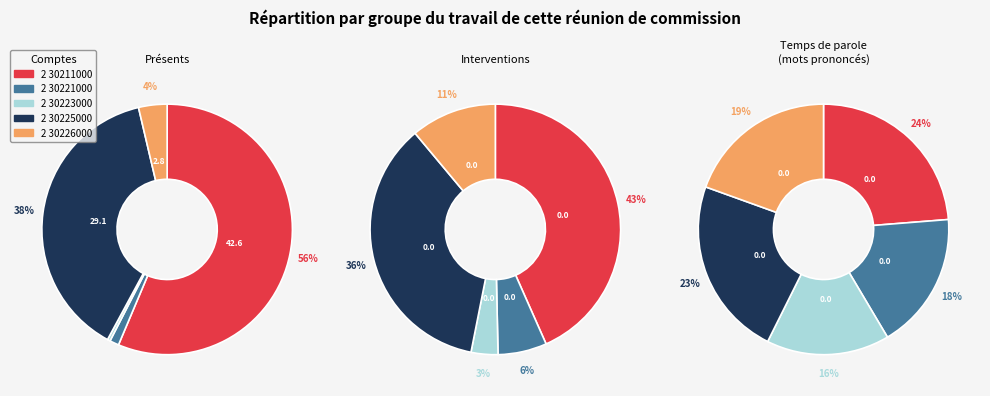

Which category has the biggest portion of the pie?

2 30211000